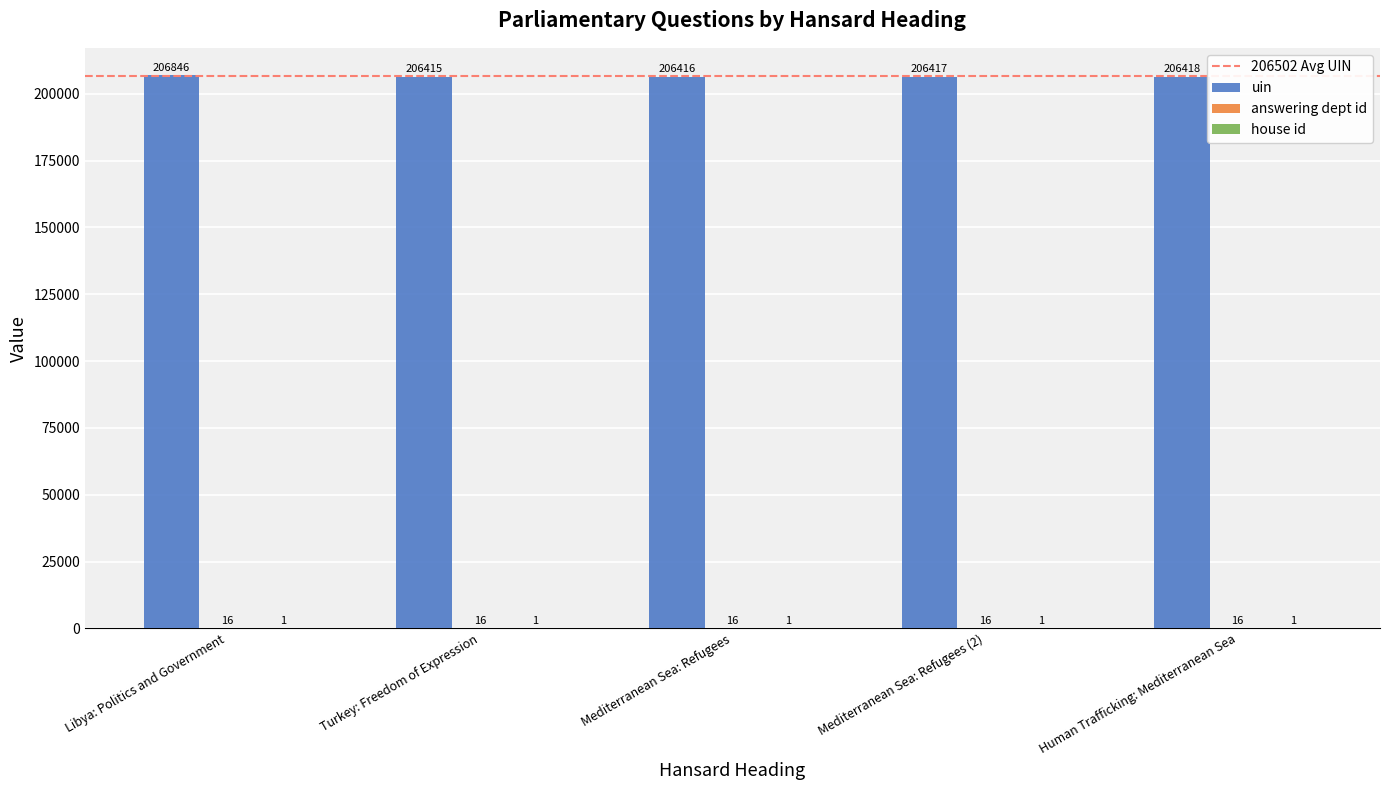

How many distinct data groups are displayed?

3